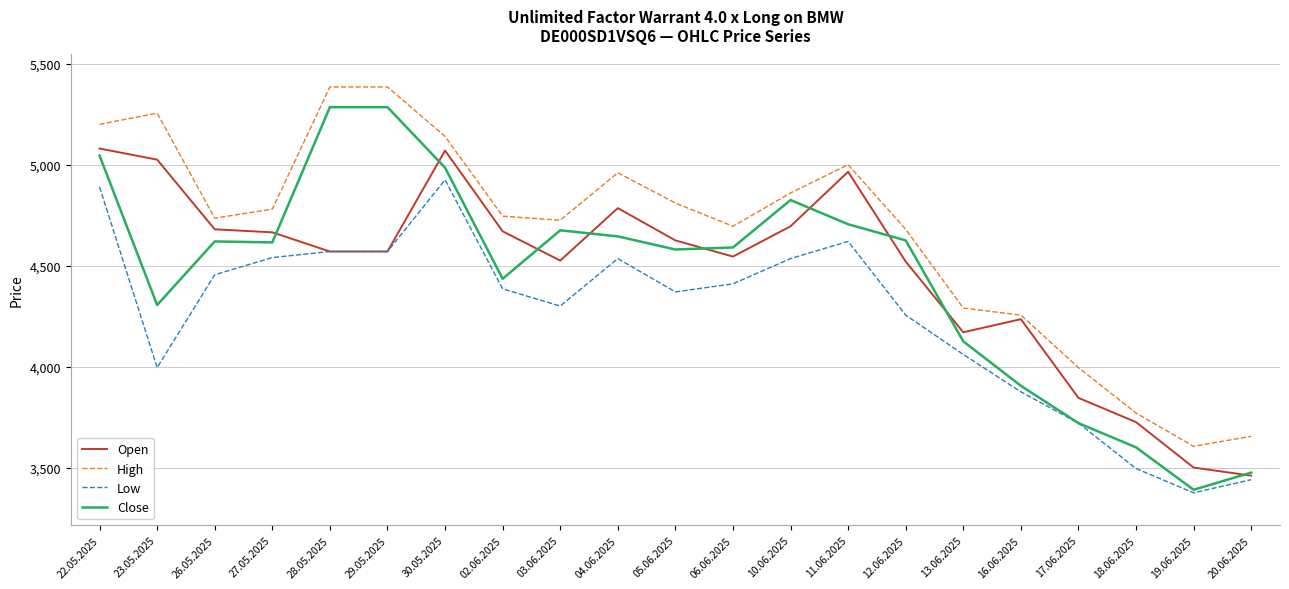

How many categories are shown in the chart?

21